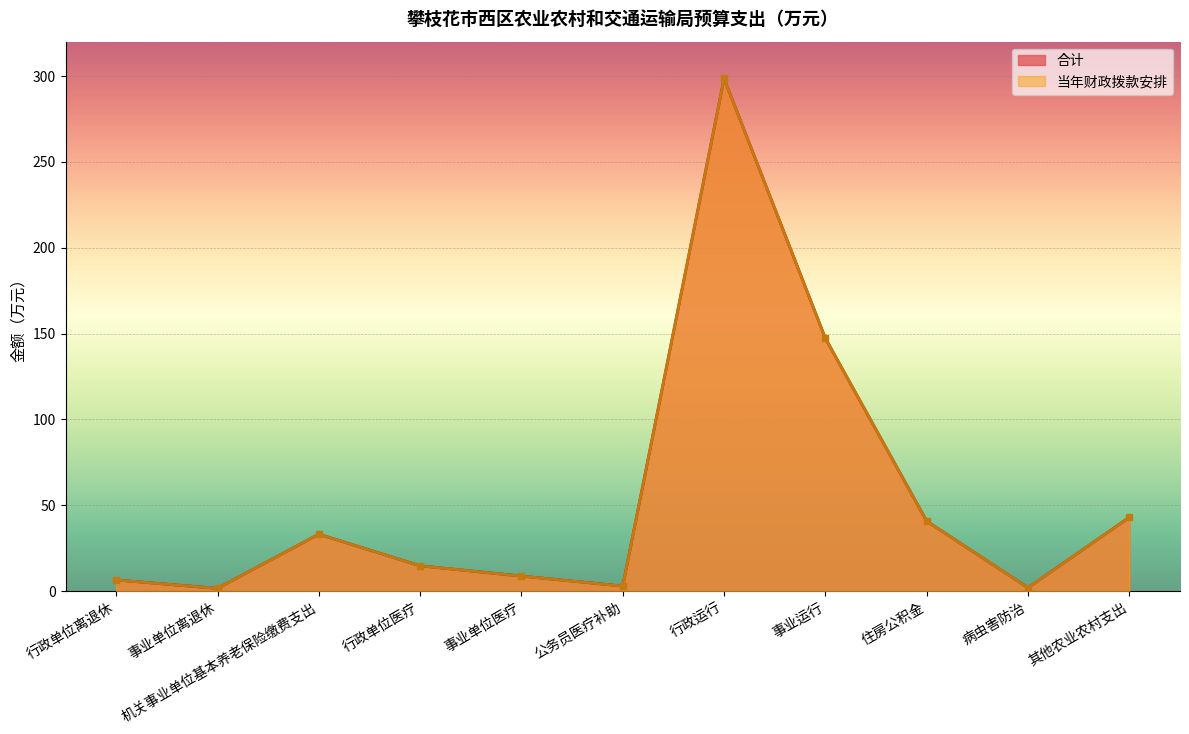

Is it true that 当年财政拨款安排 equals 2.3 at 事业单位离退休?

False